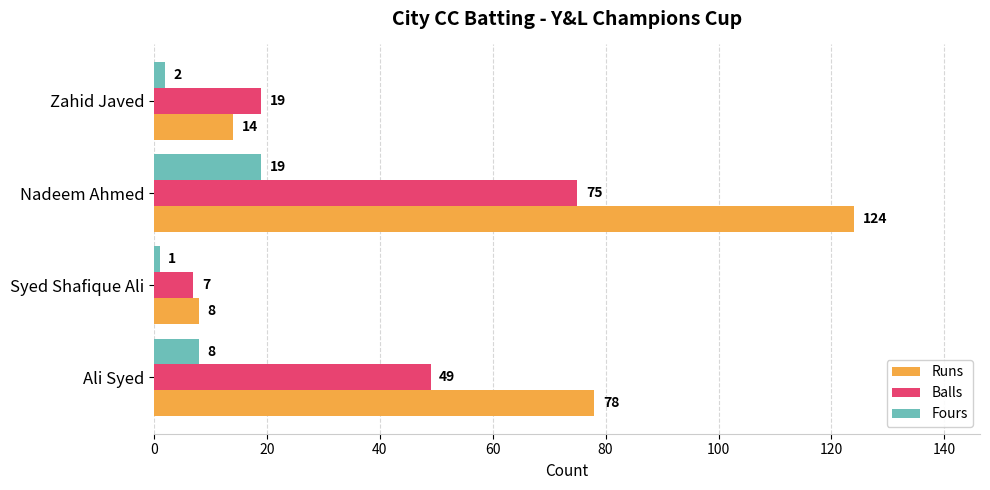

At which category is the sum across all series the highest?

Nadeem Ahmed